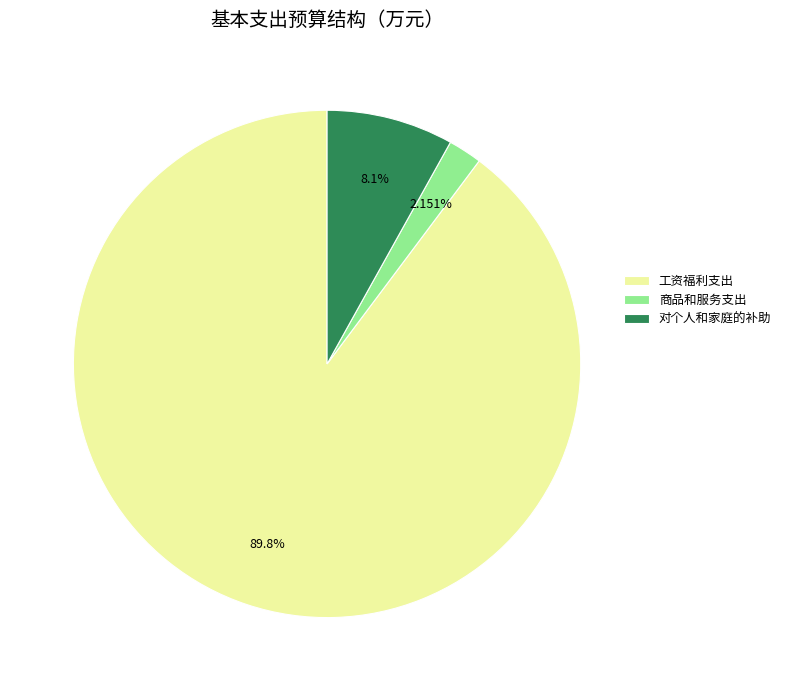

Is 商品和服务支出 the majority of the pie?

No